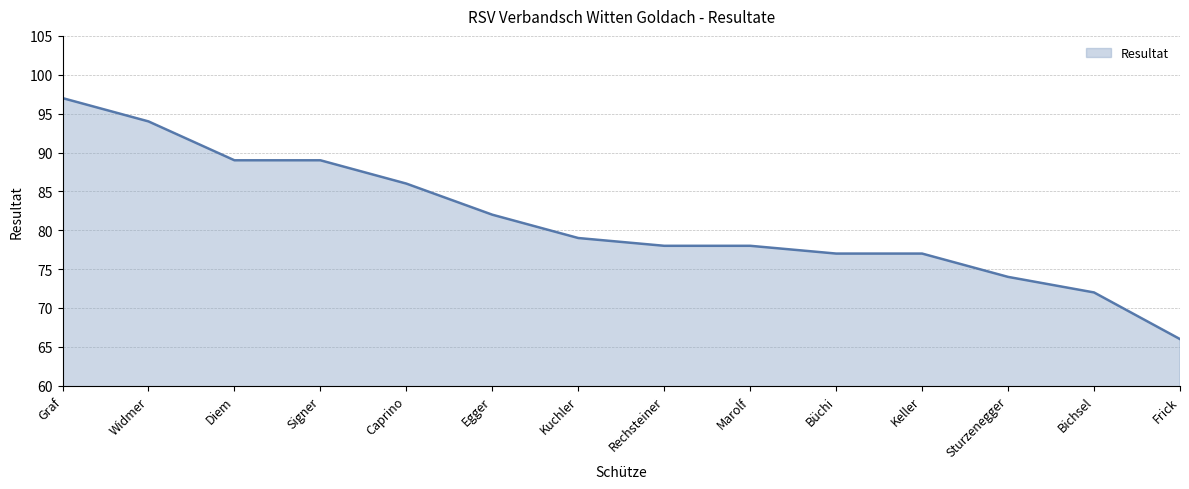

Which category has the lowest value across all series?

Frick